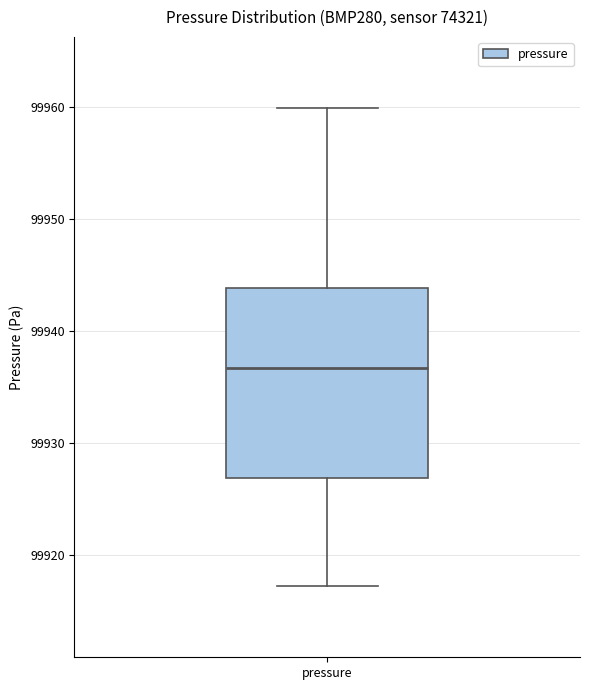

Where does the median line of the box for pressure sit on the y-axis? The values are not printed on the chart, so give them approximately, as read against the axis.

99937